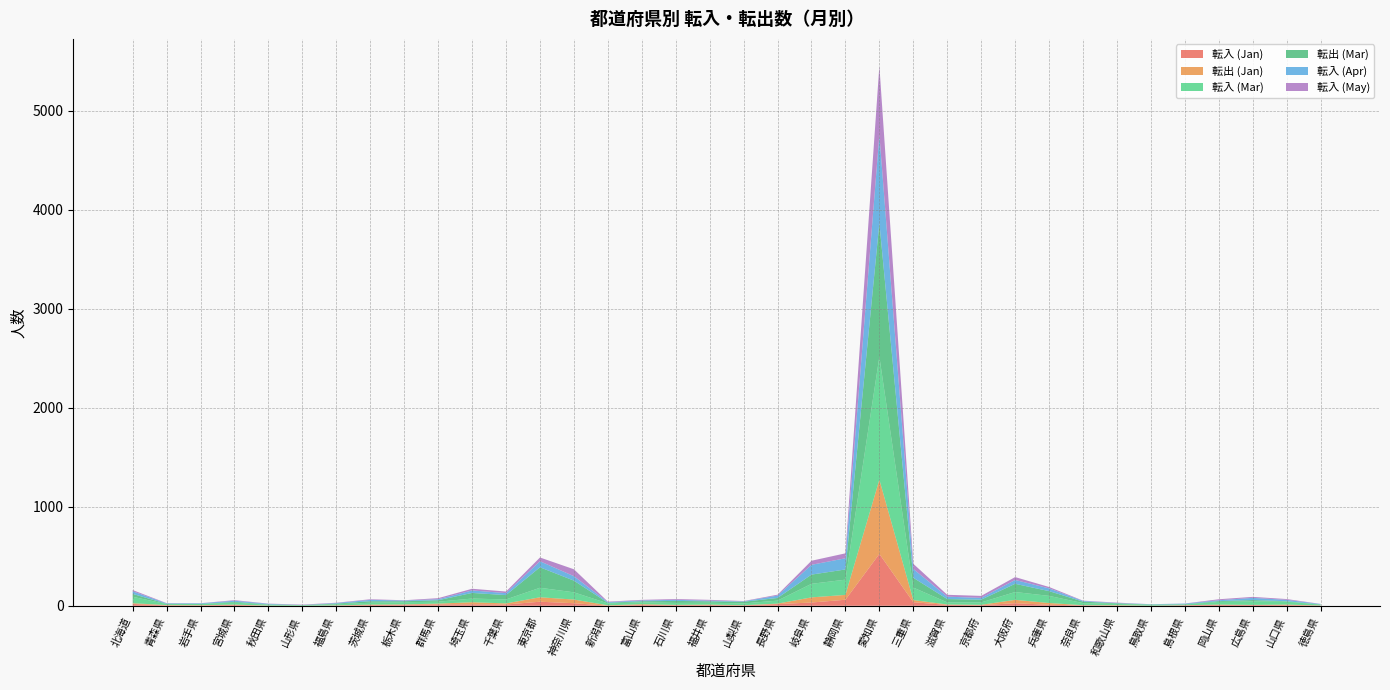

Reading right to left, what are all the values shown in this chart?

転入 (Jan): 徳島県=3	山口県=7	広島県=8	岡山県=9	島根県=5	鳥取県=1	和歌山県=2	奈良県=5	兵庫県=10	大阪府=26	京都府=6	滋賀県=9	三重県=36	愛知県=524	静岡県=61	岐阜県=33	長野県=17	山梨県=4	福井県=7	石川県=6	富山県=9	新潟県=1	神奈川県=26	東京都=41	千葉県=13	埼玉県=15	群馬県=14	栃木県=11	茨城県=7	福島県=3	山形県=0	秋田県=0	宮城県=9	岩手県=4	青森県=4	北海道=18
転出 (Jan): 徳島県=0	山口県=5	広島県=1	岡山県=3	島根県=1	鳥取県=0	和歌山県=4	奈良県=1	兵庫県=18	大阪府=34	京都府=4	滋賀県=4	三重県=22	愛知県=750	静岡県=49	岐阜県=52	長野県=5	山梨県=2	福井県=5	石川県=3	富山県=7	新潟県=4	神奈川県=37	東京都=45	千葉県=11	埼玉県=21	群馬県=8	栃木県=3	茨城県=5	福島県=1	山形県=0	秋田県=2	宮城県=3	岩手県=2	青森県=3	北海道=8
転入 (Mar): 徳島県=8	山口県=30	広島県=35	岡山県=27	島根県=7	鳥取県=9	和歌山県=13	奈良県=21	兵庫県=72	大阪府=79	京都府=24	滋賀県=21	三重県=126	愛知県=1242	静岡県=154	岐阜県=137	長野県=30	山梨県=18	福井県=19	石川県=20	富山県=19	新潟県=19	神奈川県=73	東京都=96	千葉県=40	埼玉県=37	群馬県=19	栃木県=22	茨城県=19	福島県=11	山形県=5	秋田県=8	宮城県=20	岩手県=12	青森県=10	北海道=65
転出 (Mar): 徳島県=3	山口県=4	広島県=14	岡山県=8	島根県=3	鳥取県=3	和歌山県=6	奈良県=15	兵庫県=48	大阪府=83	京都府=28	滋賀県=34	三重県=99	愛知県=1353	静岡県=103	岐阜県=93	長野県=27	山梨県=17	福井県=14	石川県=20	富山県=11	新潟県=6	神奈川県=118	東京都=207	千葉県=44	埼玉県=57	群馬県=15	栃木県=10	茨城県=15	福島県=7	山形県=2	秋田県=4	宮城県=8	岩手県=1	青森県=3	北海道=29
転入 (Apr): 徳島県=4	山口県=14	広島県=22	岡山県=9	島根県=6	鳥取県=3	和歌山県=3	奈良県=7	兵庫県=28	大阪府=39	京都府=18	滋賀県=24	三重県=89	愛知県=892	静岡県=113	岐阜県=99	長野県=24	山梨県=4	福井県=7	石川県=11	富山県=8	新潟県=7	神奈川県=45	東京都=61	千葉県=20	埼玉県=25	群馬県=10	栃木県=7	茨城県=14	福島県=6	山形県=1	秋田県=6	宮城県=11	岩手県=6	青森県=5	北海道=26
転入 (May): 徳島県=1	山口県=8	広島県=10	岡山県=10	島根県=1	鳥取県=0	和歌山県=4	奈良県=3	兵庫県=14	大阪府=29	京都府=20	滋賀県=19	三重県=52	愛知県=694	静岡県=50	岐阜県=41	長野県=9	山梨県=3	福井県=8	石川県=8	富山県=6	新潟県=5	神奈川県=70	東京都=38	千葉県=16	埼玉県=17	群馬県=11	栃木県=3	茨城県=6	福島県=3	山形県=4	秋田県=2	宮城県=6	岩手県=1	青森県=2	北海道=13